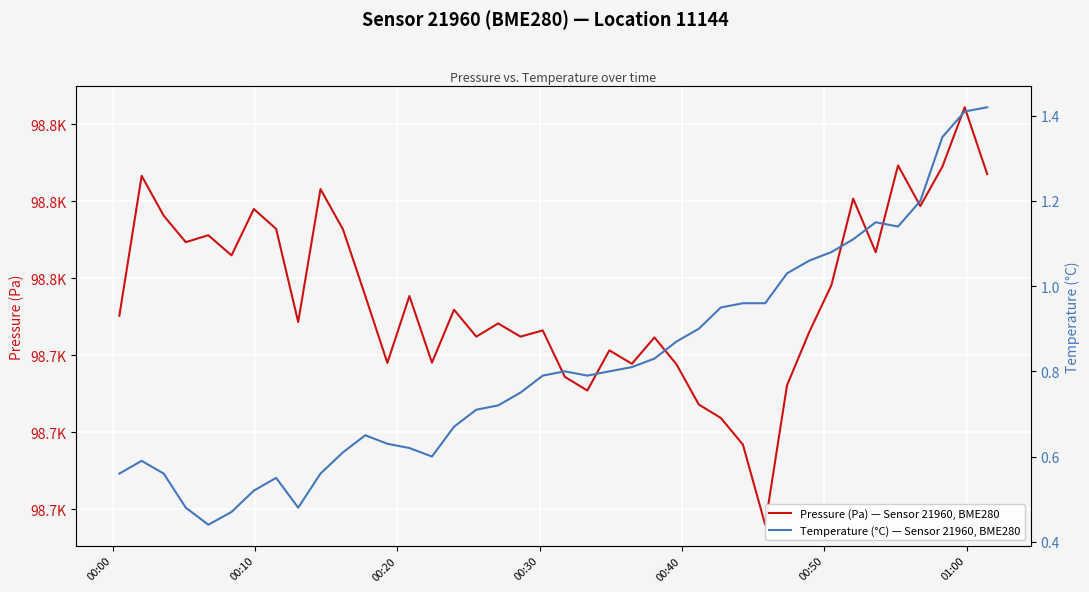

Reading right to left, what are all the values shown in this chart?

Pressure (Pa) — Sensor 21960, BME280: 98763.5	98772.2	98764.5	98759.4	98764.7	98753.4	98760.3	98749.1	98743.0	98736.1	98718.0	98728.4	98731.8	98733.6	98738.8	98742.3	98738.9	98740.6	98735.4	98737.2	98743.2	98742.4	98744.1	98742.4	98745.9	98739.0	98747.7	98739.0	98747.7	98756.3	98761.6	98744.3	98756.4	98759.0	98753.0	98755.6	98754.7	98758.1	98763.3	98745.1
Temperature (°C) — Sensor 21960, BME280: 1.4	1.4	1.4	1.2	1.1	1.1	1.1	1.1	1.1	1.0	1.0	1.0	0.9	0.9	0.9	0.8	0.8	0.8	0.8	0.8	0.8	0.8	0.7	0.7	0.7	0.6	0.6	0.6	0.7	0.6	0.6	0.5	0.6	0.5	0.5	0.4	0.5	0.6	0.6	0.6